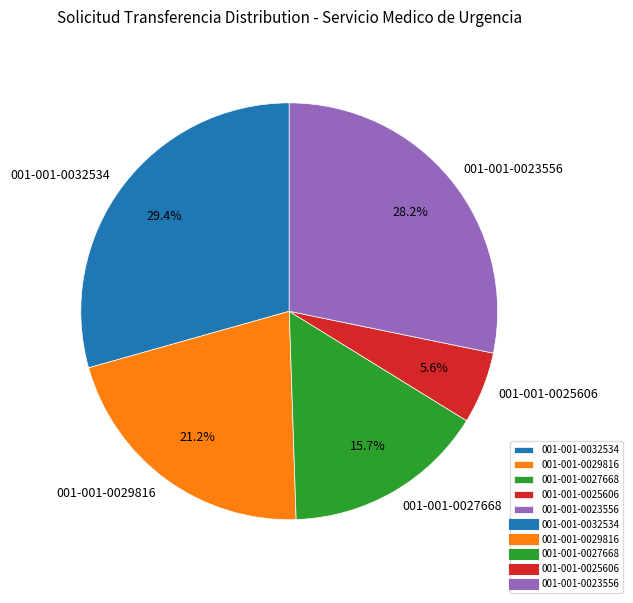

What portion of the pie excludes 001-001-0025606?

94.4%